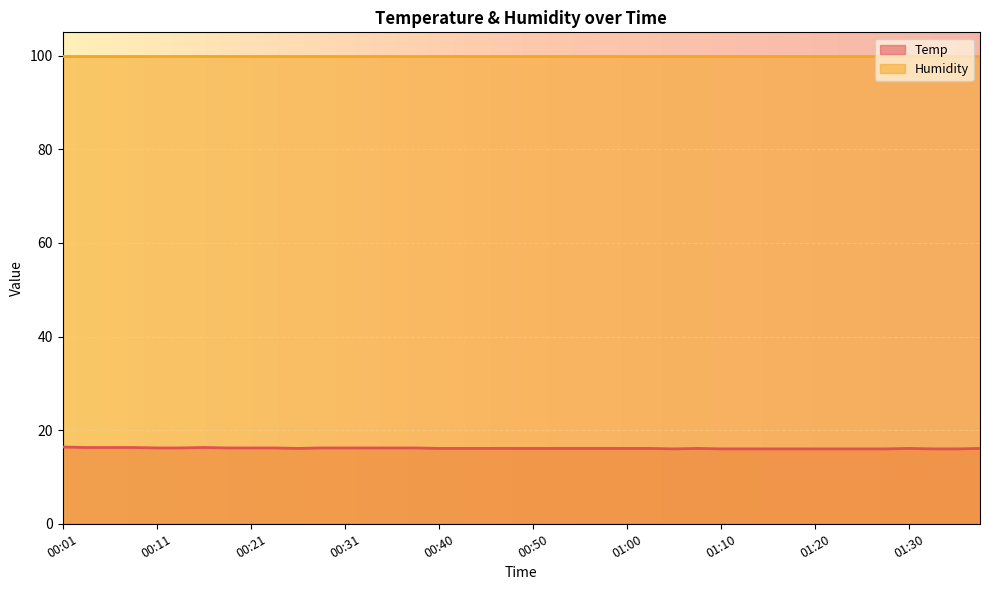

The chart shows a value of 16.1 at 01:07. True or false?

True